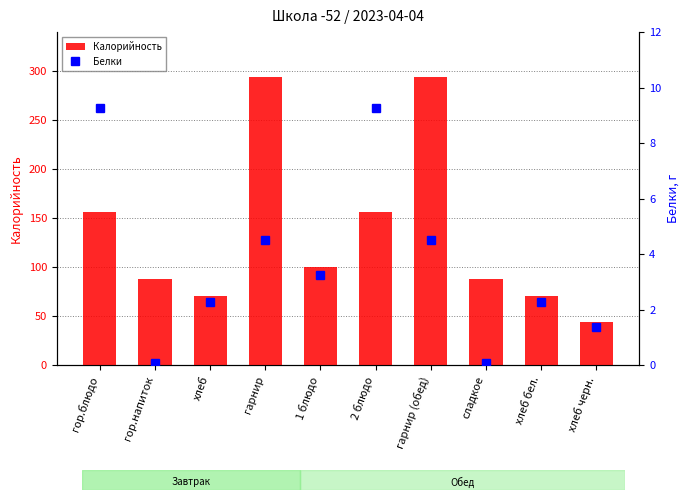

Rank the series by their average value, from lowest to highest.

Белки, Калорийность